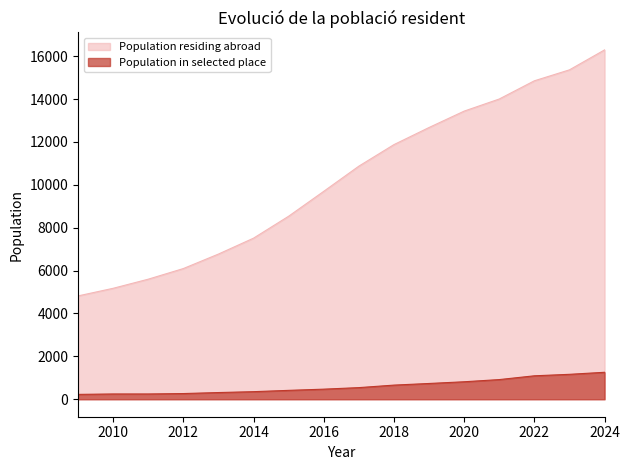

What is the difference between the second highest and second lowest values?

10189